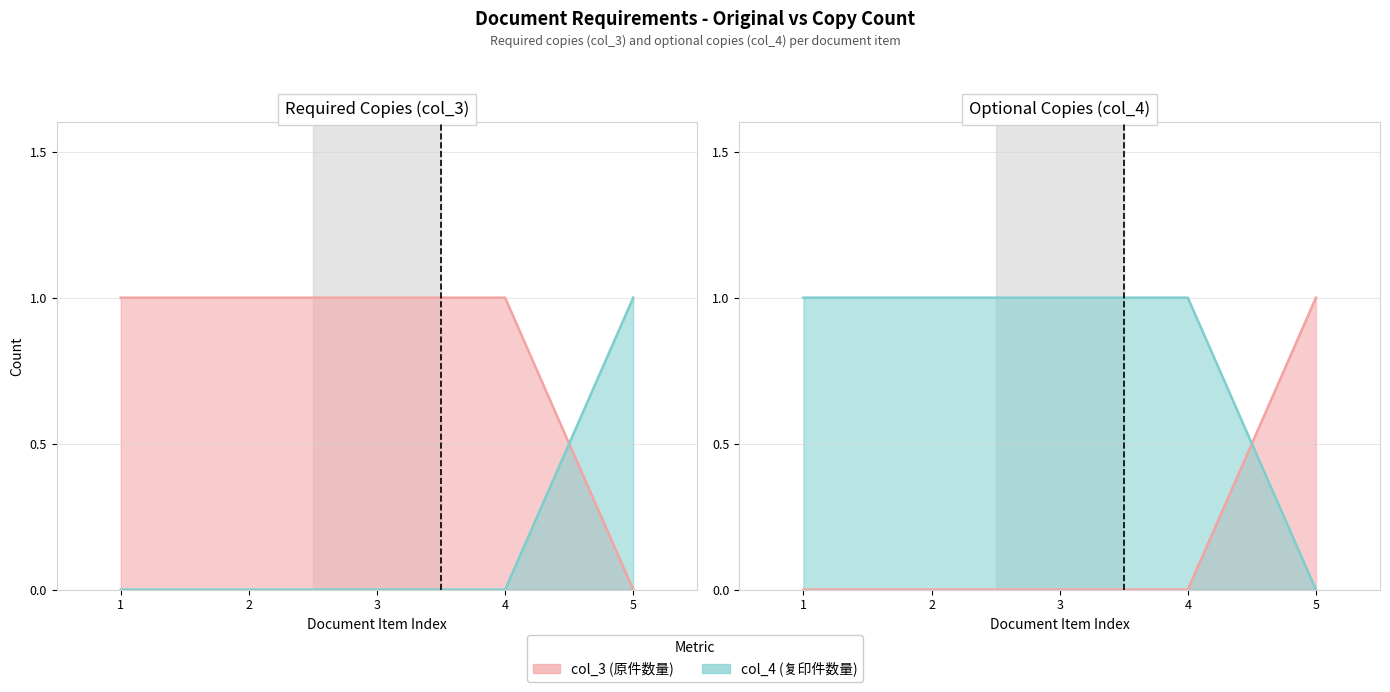

At which label is col_3 closest to 0?

5